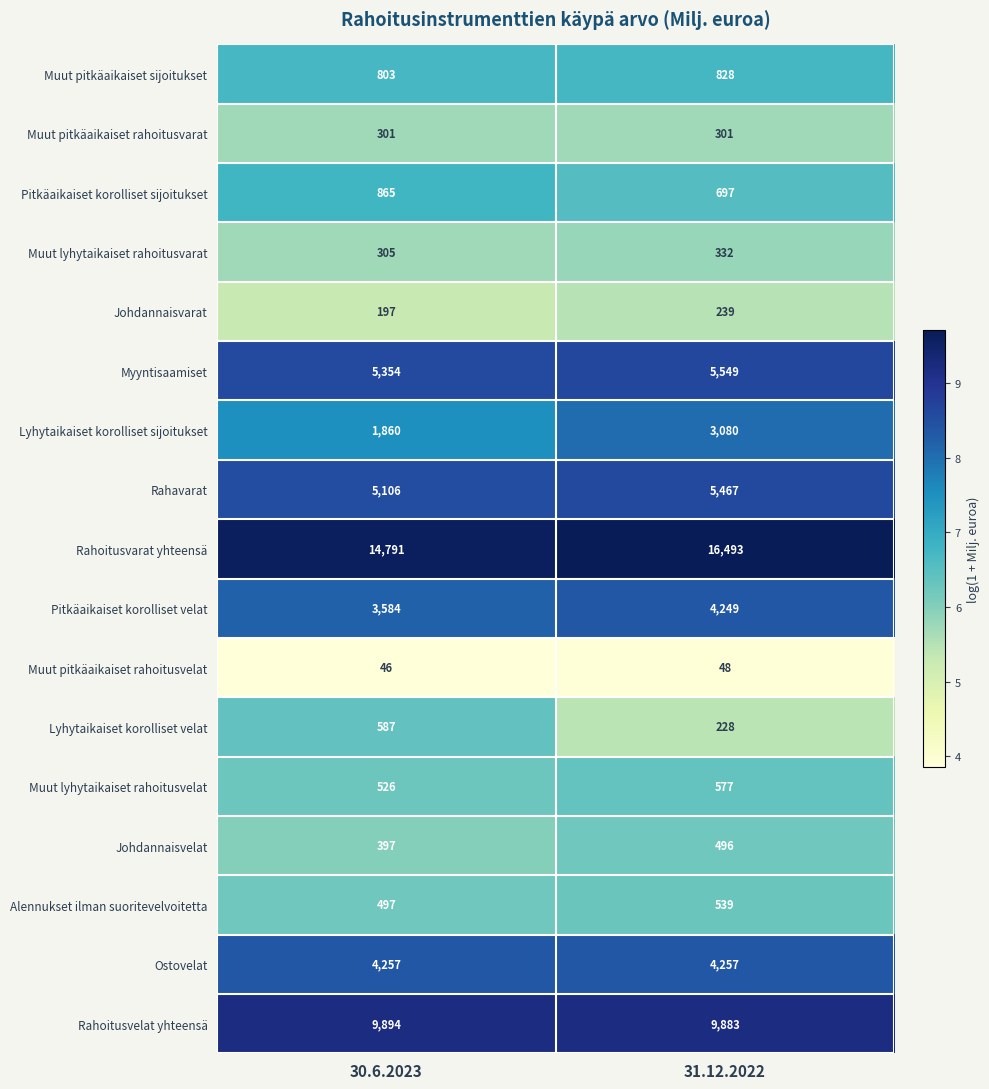

How many data points in Myyntisaamiset are less than 5549?

1